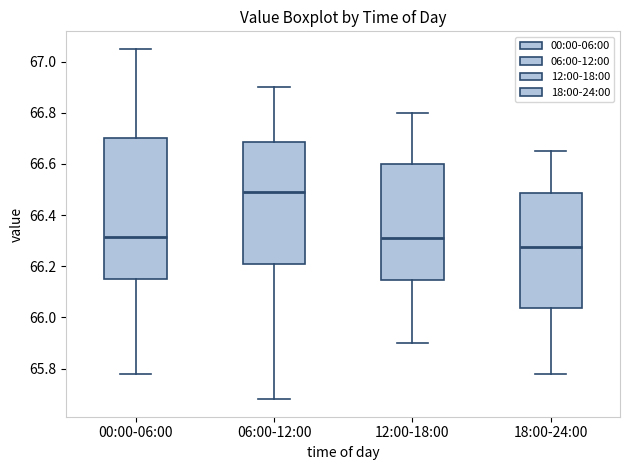

Where does the lower whisker of the box for 00:00-06:00 end on the y-axis? The values are not printed on the chart, so give them approximately, as read against the axis.

65.78